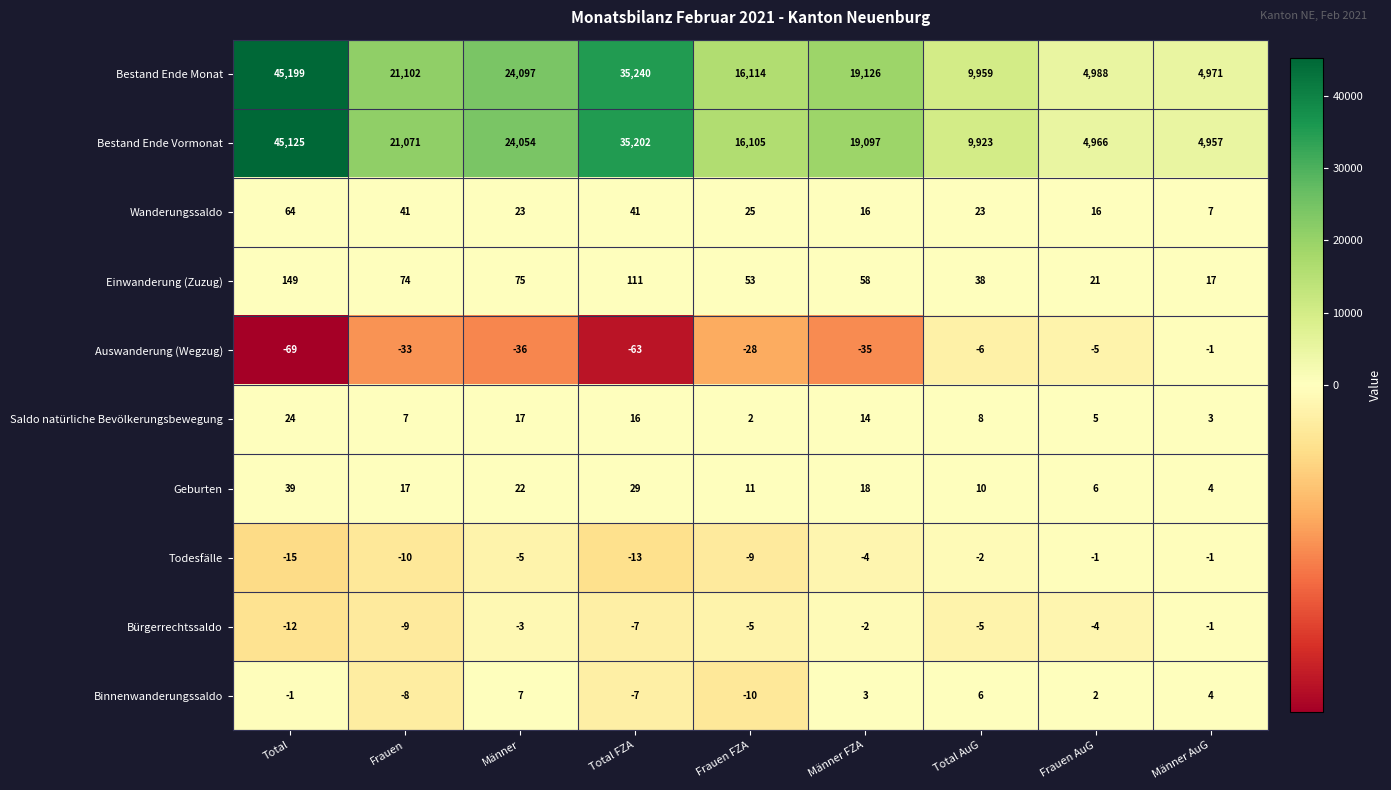

Which series has the largest total across all categories?

Bestand Ende Monat